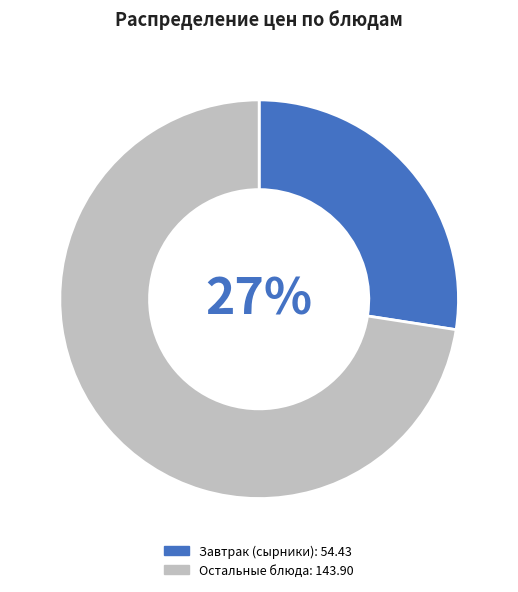

Is there a majority slice in this chart?

Yes